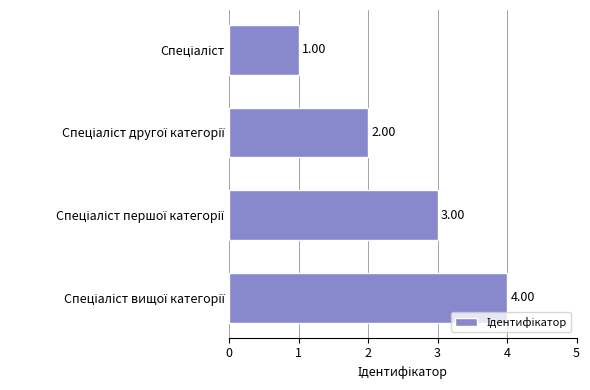

What is the sum of all values?

10